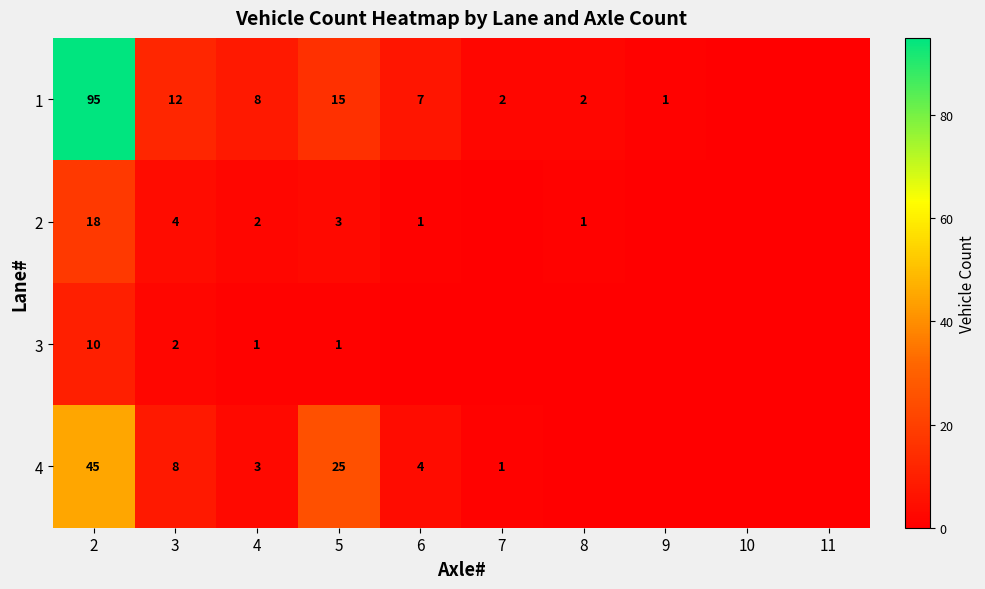

What is the sum of the 1 values at 9 and 4?

9